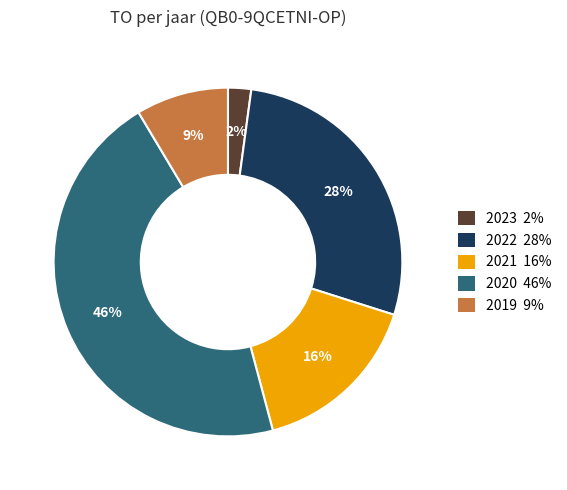

Does any single category account for the majority?

No